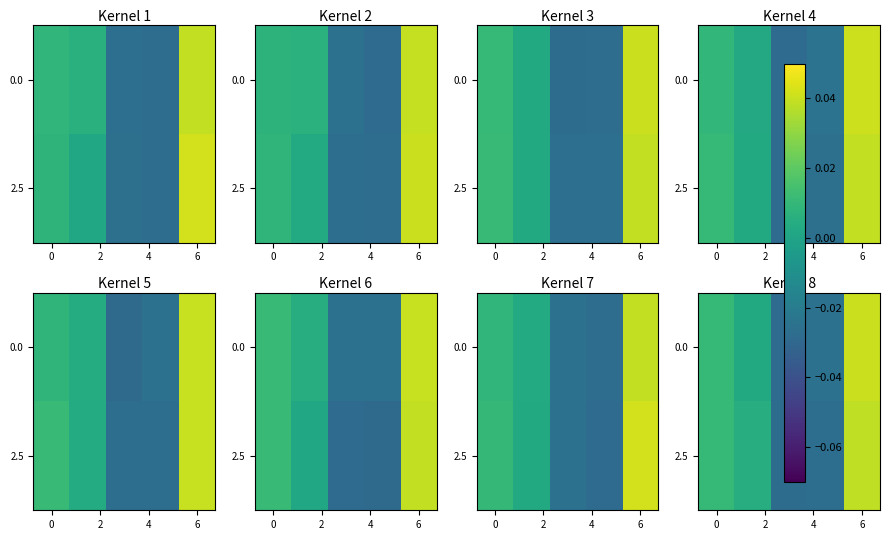

How many data points does each series have?

5